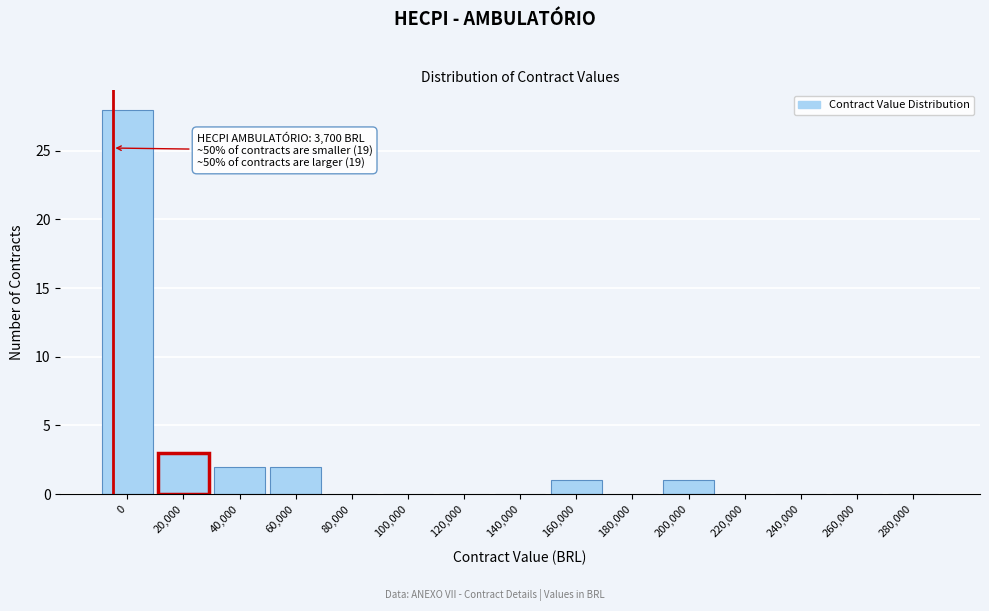

Reading right to left, what are all the values shown in this chart?

280,000=0	260,000=0	240,000=0	220,000=0	200,000=1	180,000=0	160,000=1	140,000=0	120,000=0	100,000=0	80,000=0	60,000=2	40,000=2	20,000=3	0=28